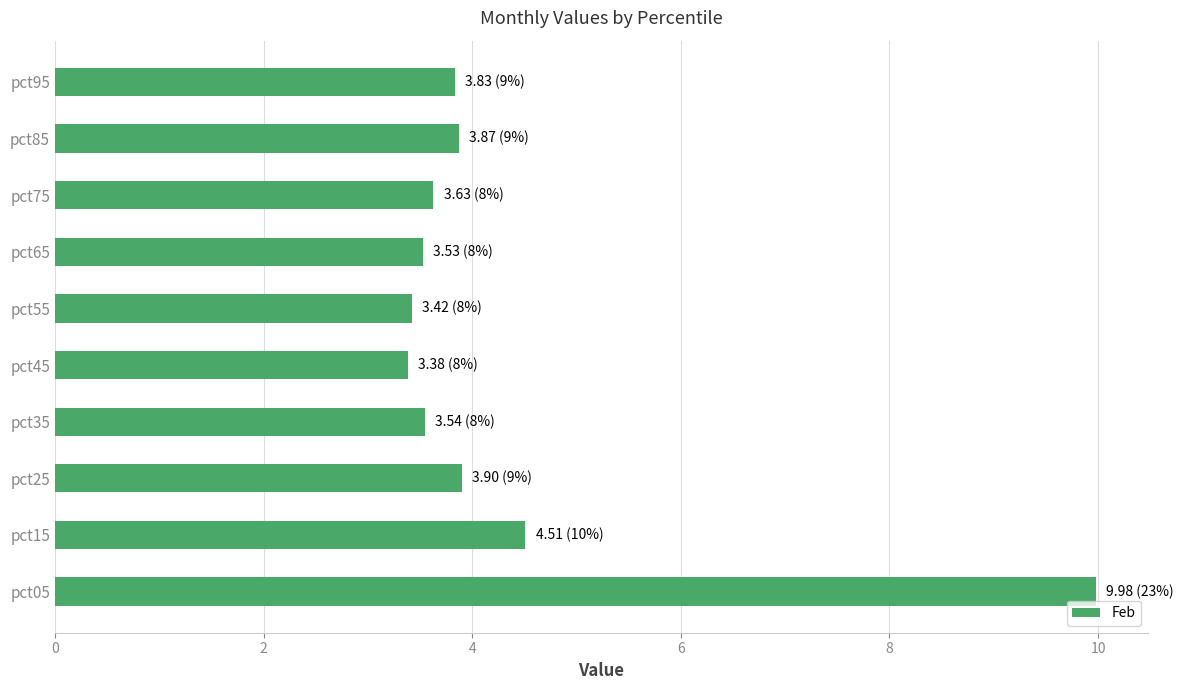

The value at pct65 is 3.5. True or false?

True